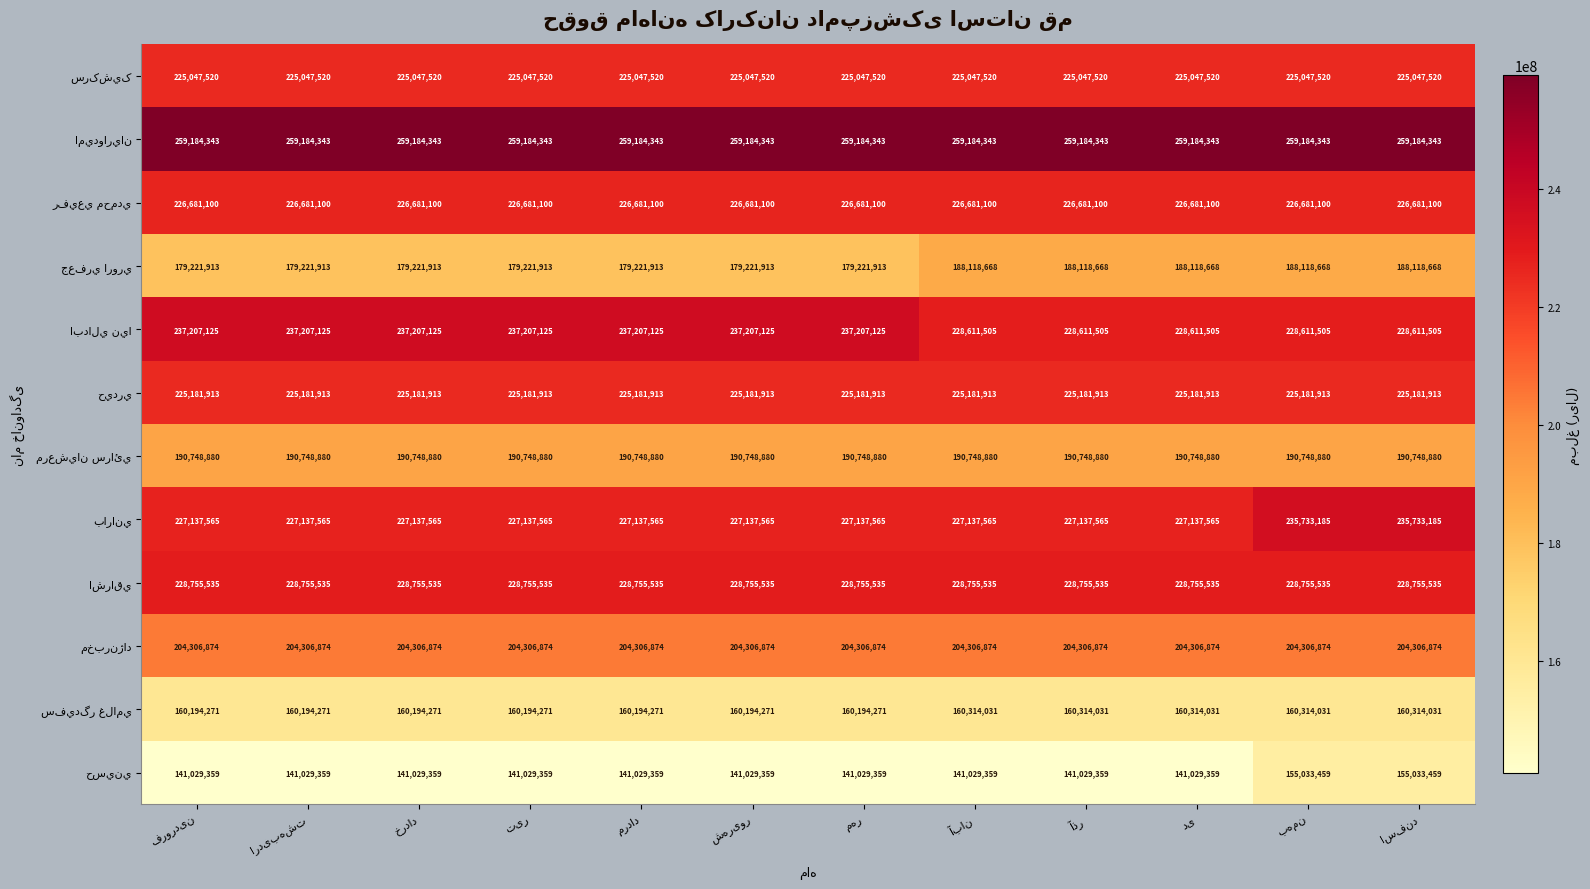

What is the maximum value shown in the chart?

259184343